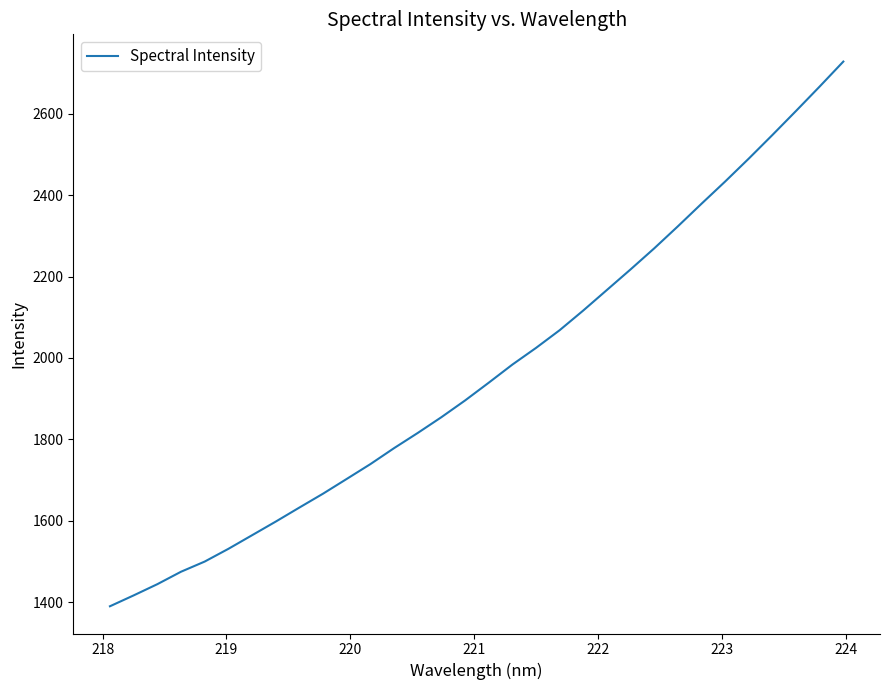

What is the greatest value displayed?

2728.1